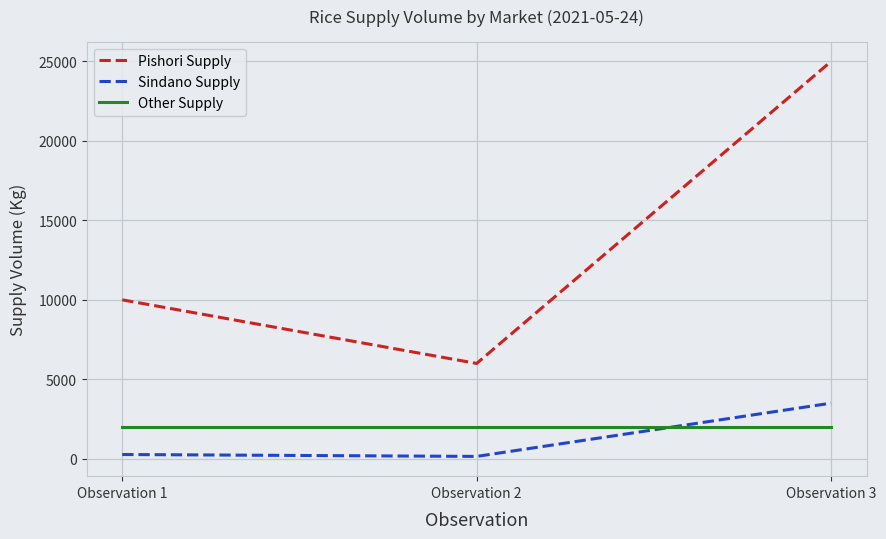

Reading left to right, list all the values displayed in this chart.

Pishori Supply: Observation 1=10000	Observation 2=6000	Observation 3=25000
Sindano Supply: Observation 1=270	Observation 2=150	Observation 3=3500
Other Supply: Observation 1=2000	Observation 2=2000	Observation 3=2000